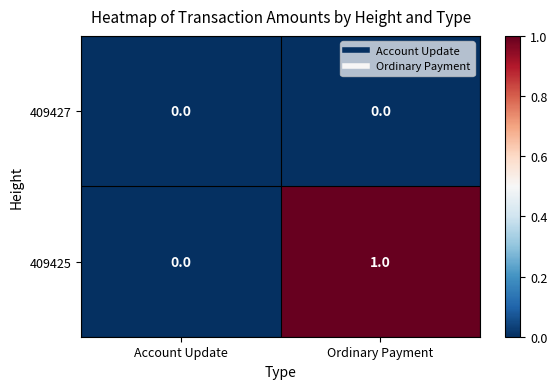

At Ordinary Payment, list the series in order from smallest to largest.

409427, 409425